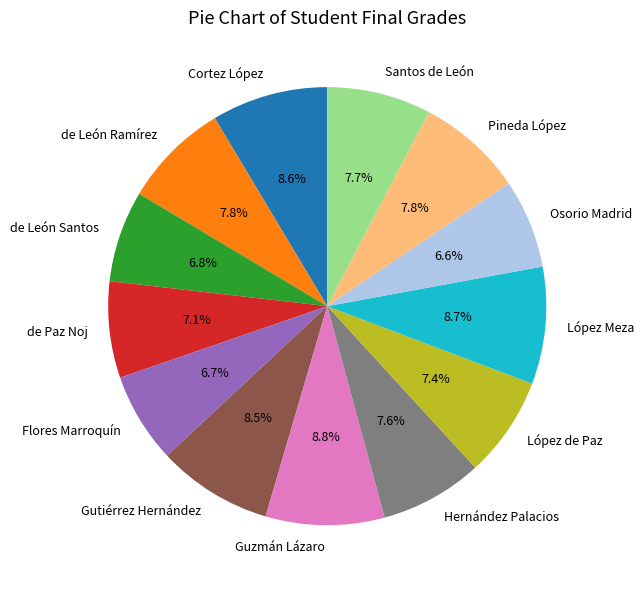

Is Pineda López the majority of the pie?

No